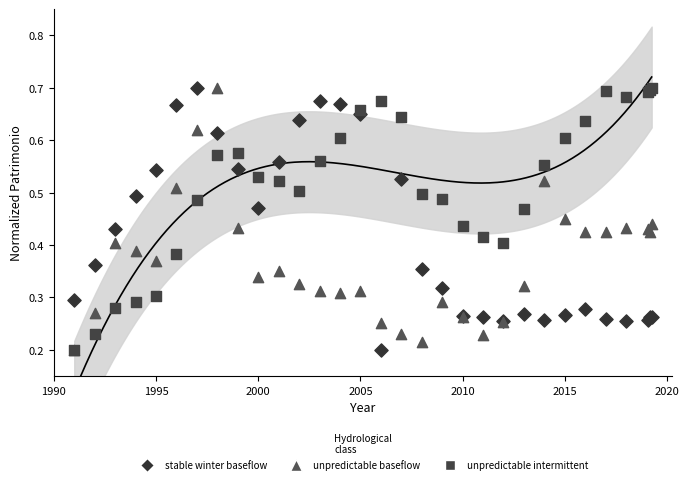

What are all the series names shown in the legend?

stable winter baseflow, unpredictable baseflow, unpredictable intermittent